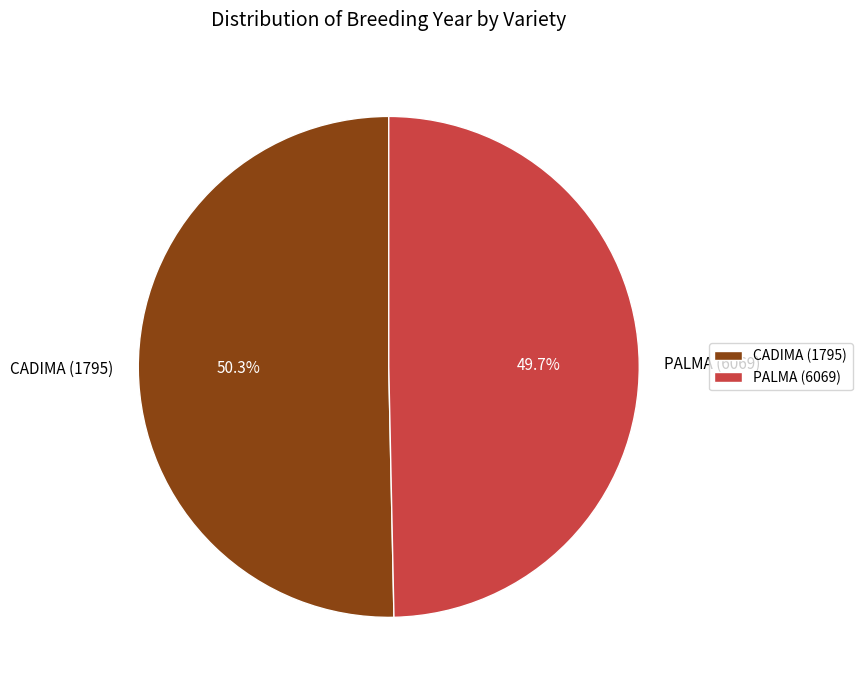

Which has a higher value, CADIMA (1795) or PALMA (6069)?

CADIMA (1795)